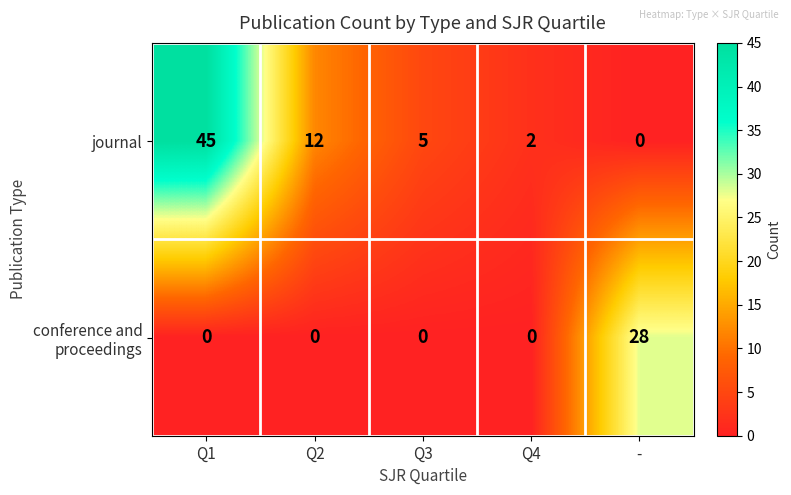

True or false: journal has a value of 1 at Q4.

False